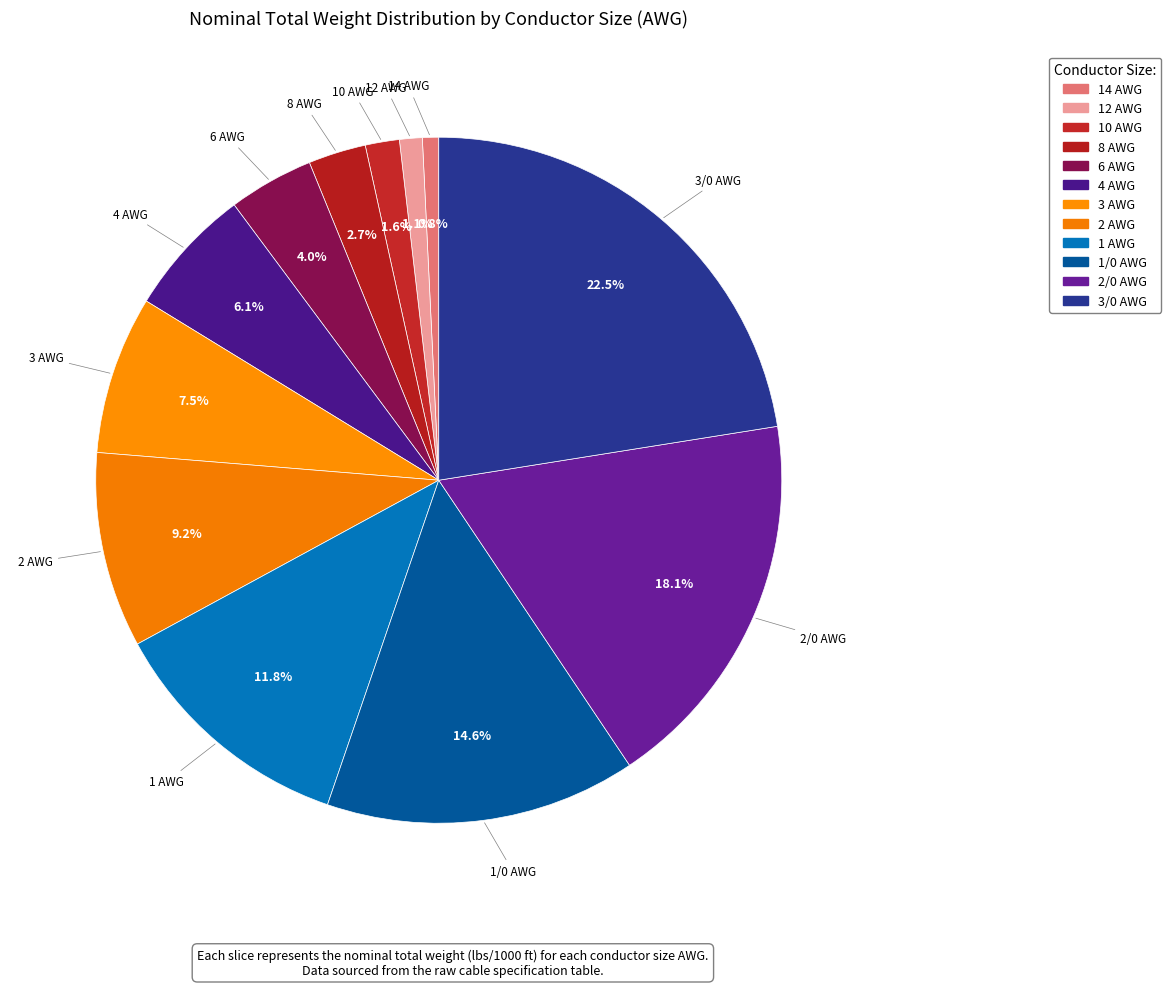

What is the smallest slice in the pie chart?

14 AWG